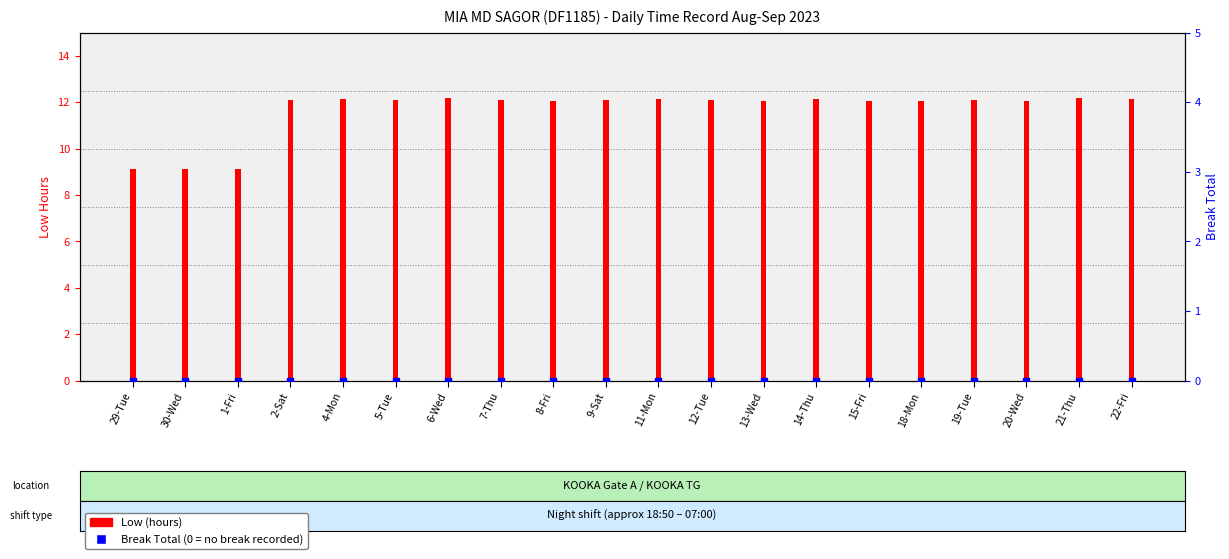

What are all the series names shown in the legend?

Low (hours), Break Total